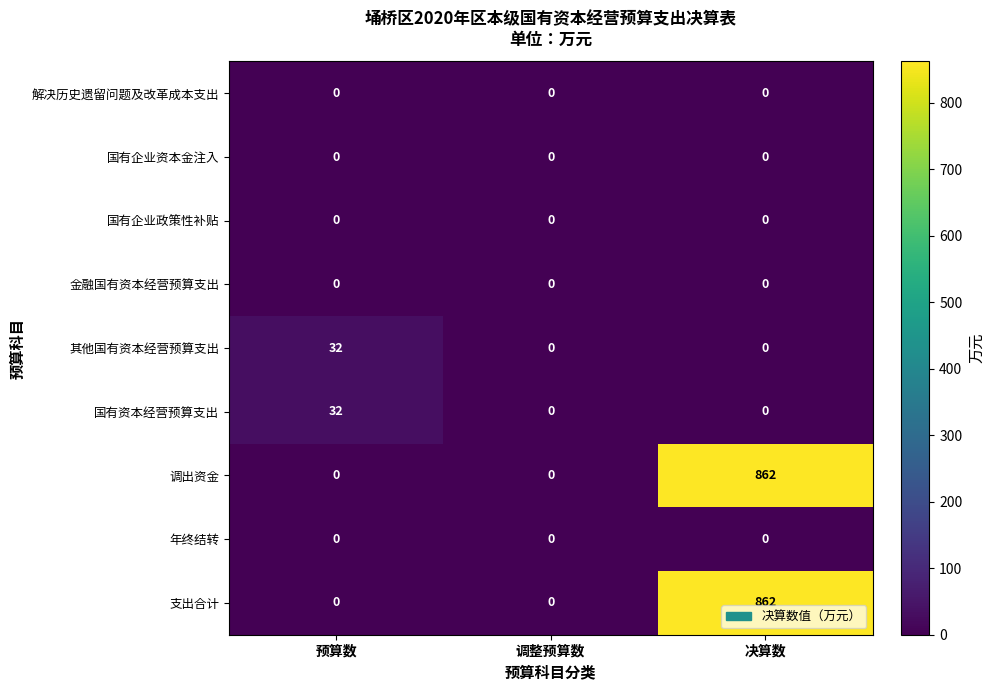

How many distinct data groups are displayed?

9